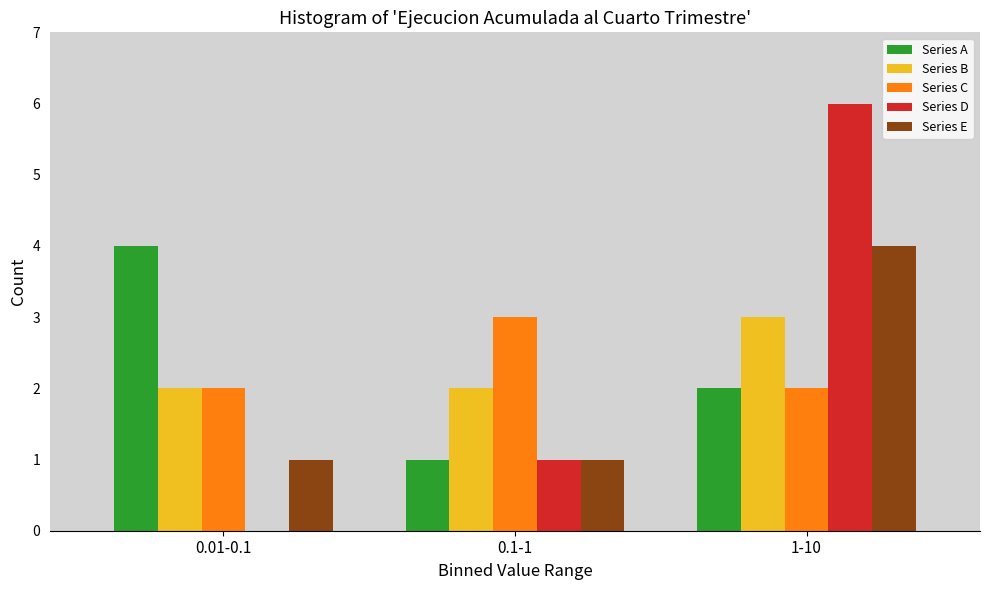

Reading left to right, extract all data points from this chart.

Series A: 0.01-0.1=4	0.1-1=1	1-10=2
Series B: 0.01-0.1=2	0.1-1=2	1-10=3
Series C: 0.01-0.1=2	0.1-1=3	1-10=2
Series D: 0.01-0.1=0	0.1-1=1	1-10=6
Series E: 0.01-0.1=1	0.1-1=1	1-10=4